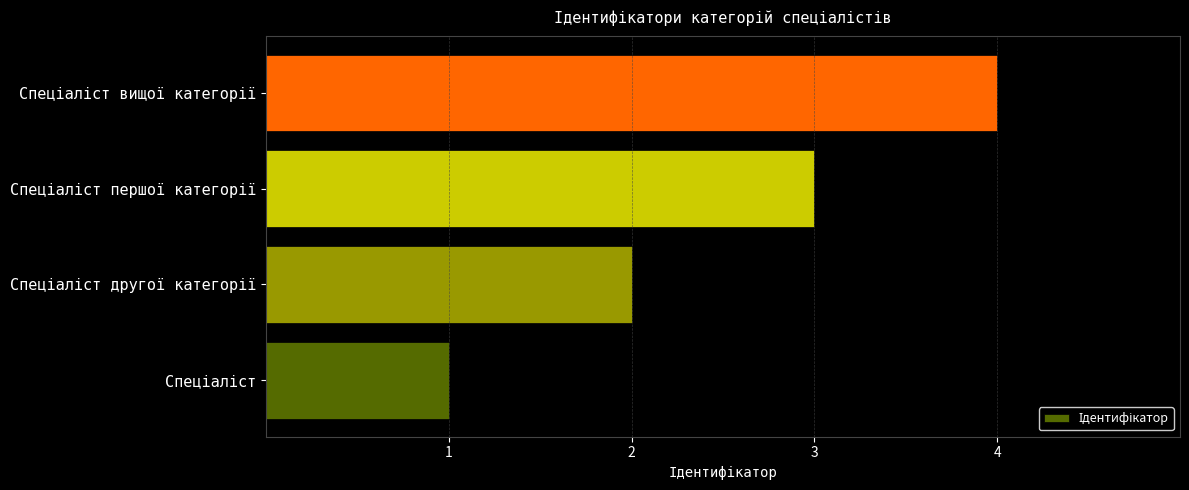

How many data points does each series have?

4